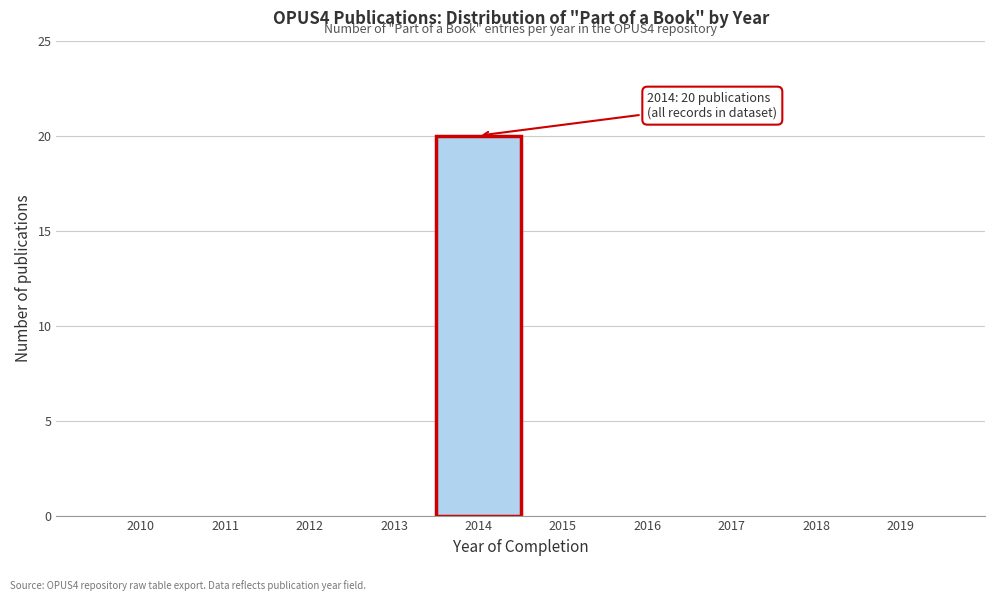

Which range on the x-axis has the tallest bar?

2013.5 to 2014.5